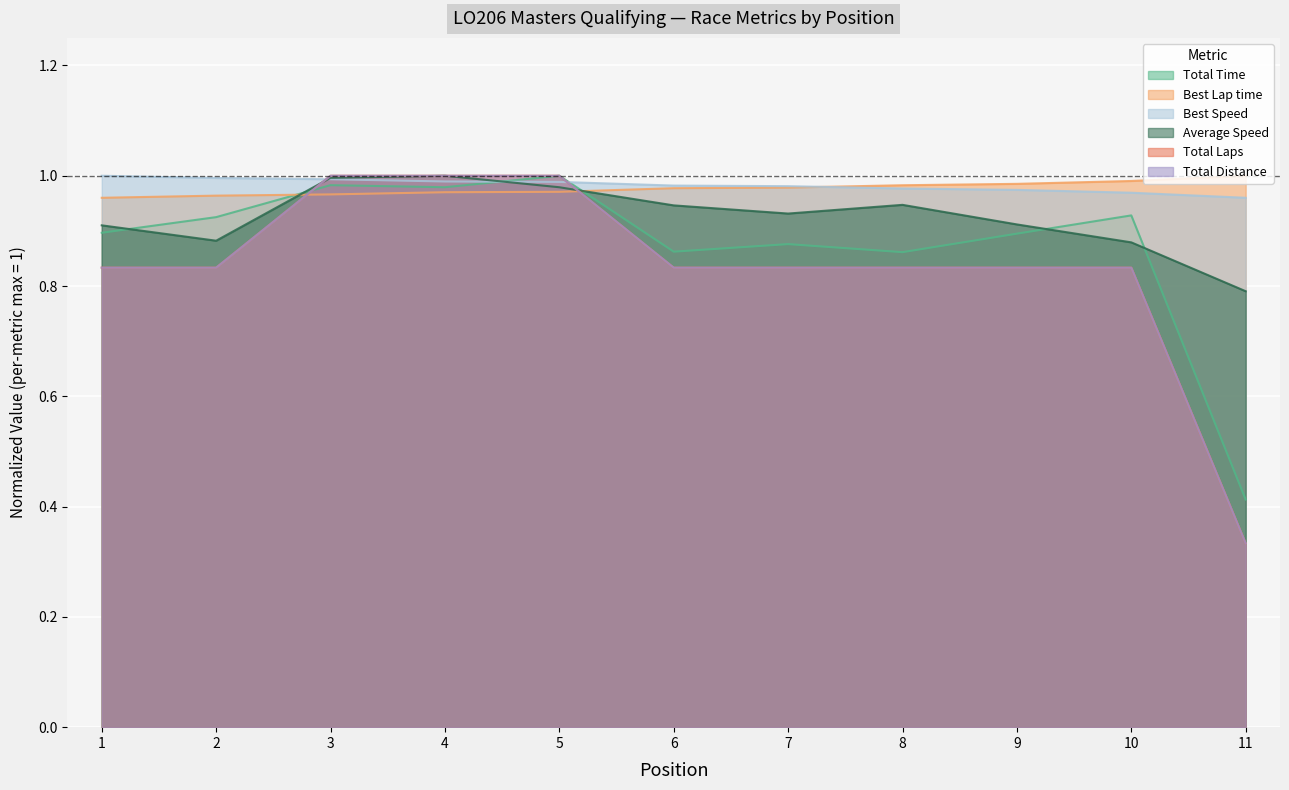

What is the minimum value shown in the chart?

0.3